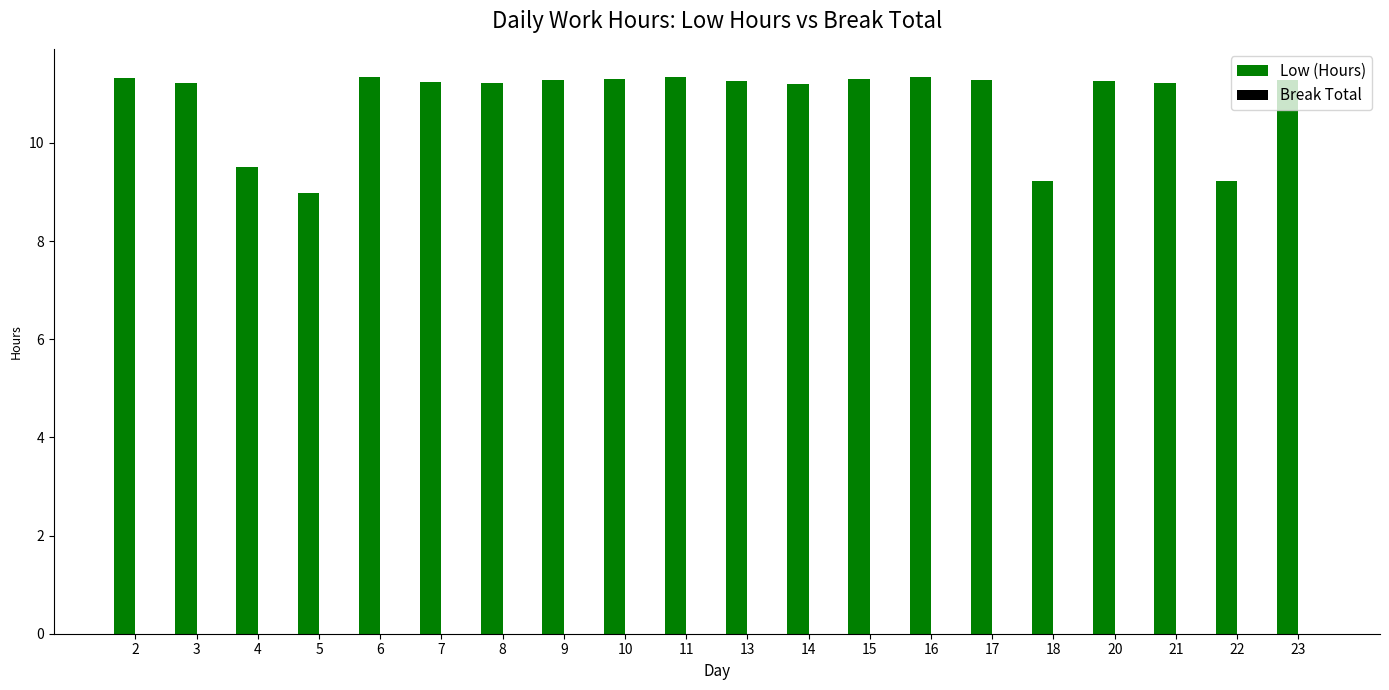

Approximately how many times larger is the value at 11 compared to 4?

1.2